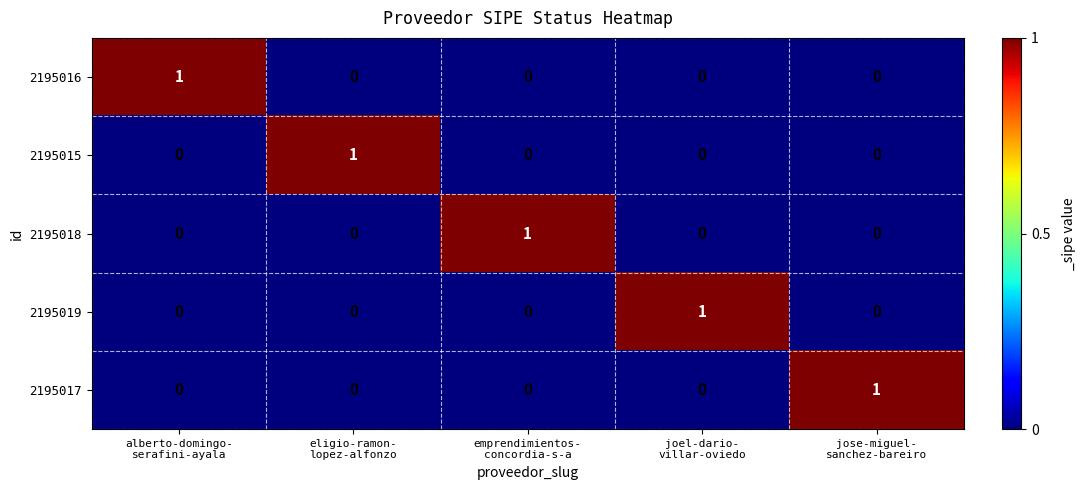

At how many categories does at least one series exceed 0?

5